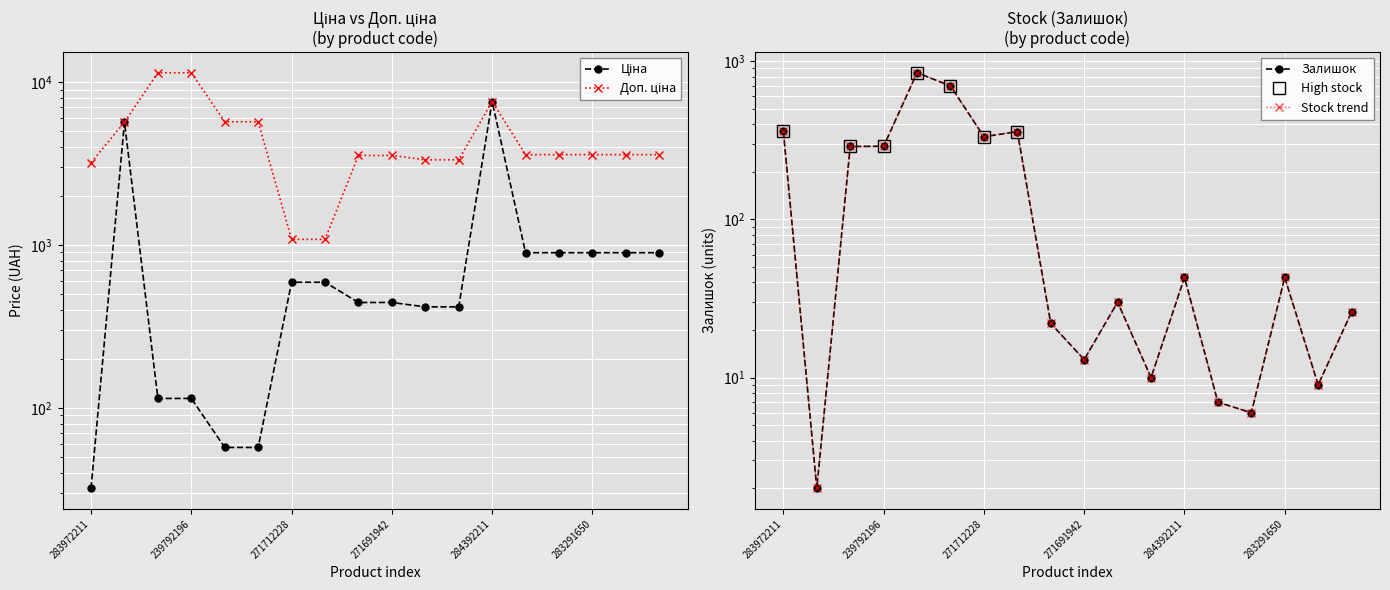

At which label is Залишок closest to 423?

283972211